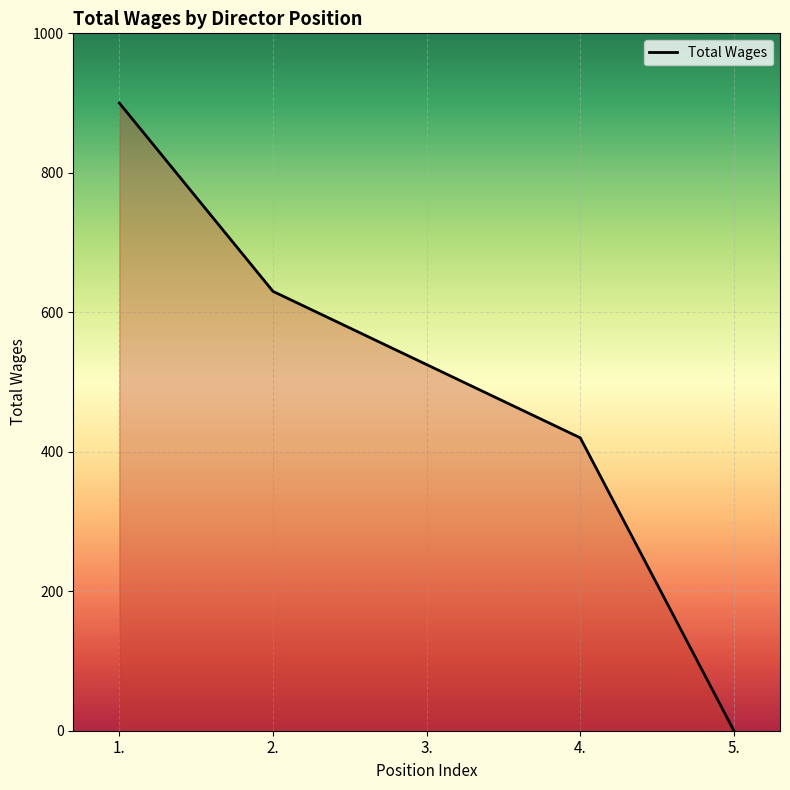

List the labels in order of value, largest first.

1., 2., 3., 4., 5.